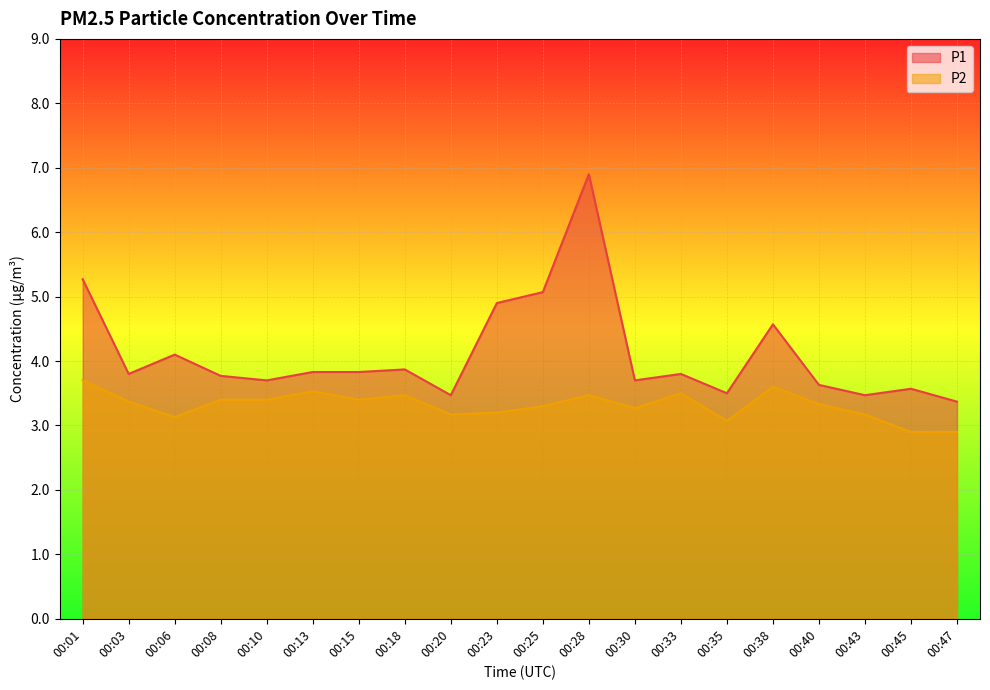

What are all the series names shown in the legend?

P1, P2